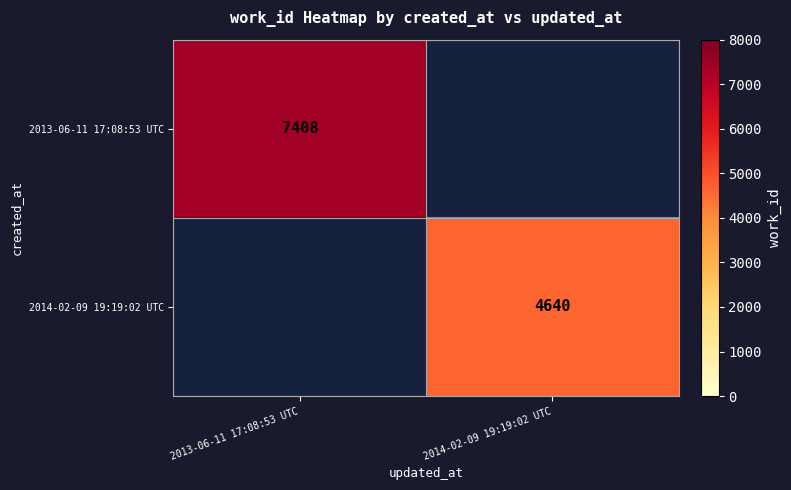

The value of 2014-02-09 19:19:02 UTC at 2014-02-09 19:19:02 UTC is 4640. True or false?

True